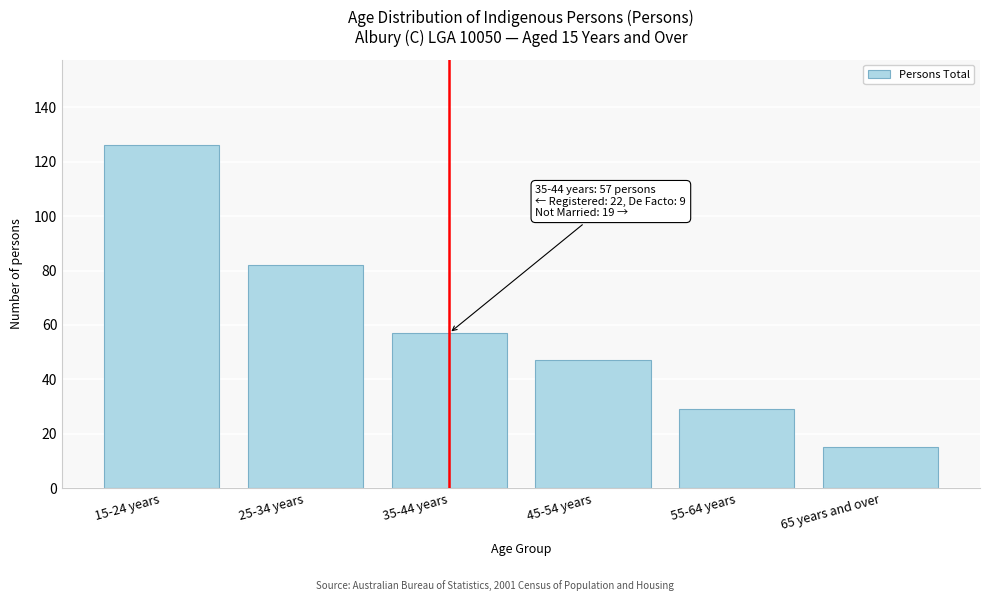

Reading left to right, transcribe all the data shown in this chart.

126	82	57	47	29	15